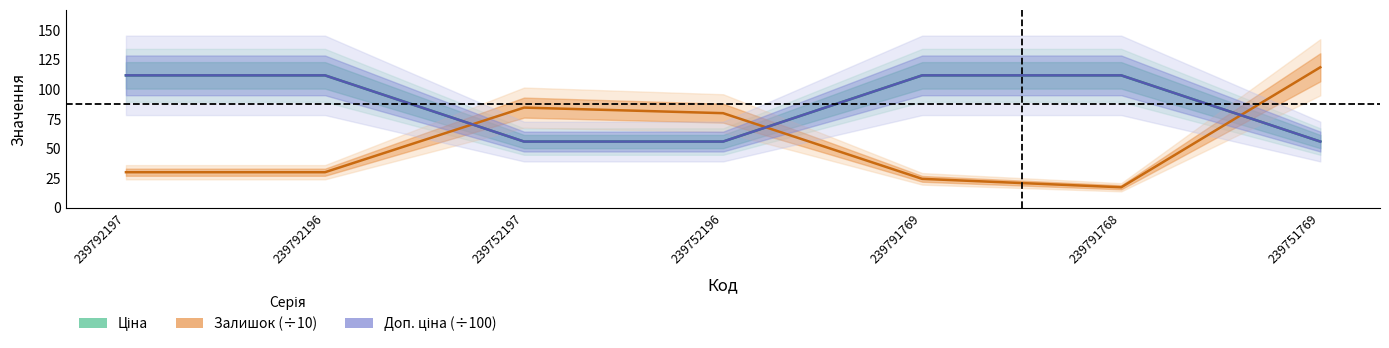

Between 239792196 and 239791768, which series saw the biggest shift?

Залишок (÷10)